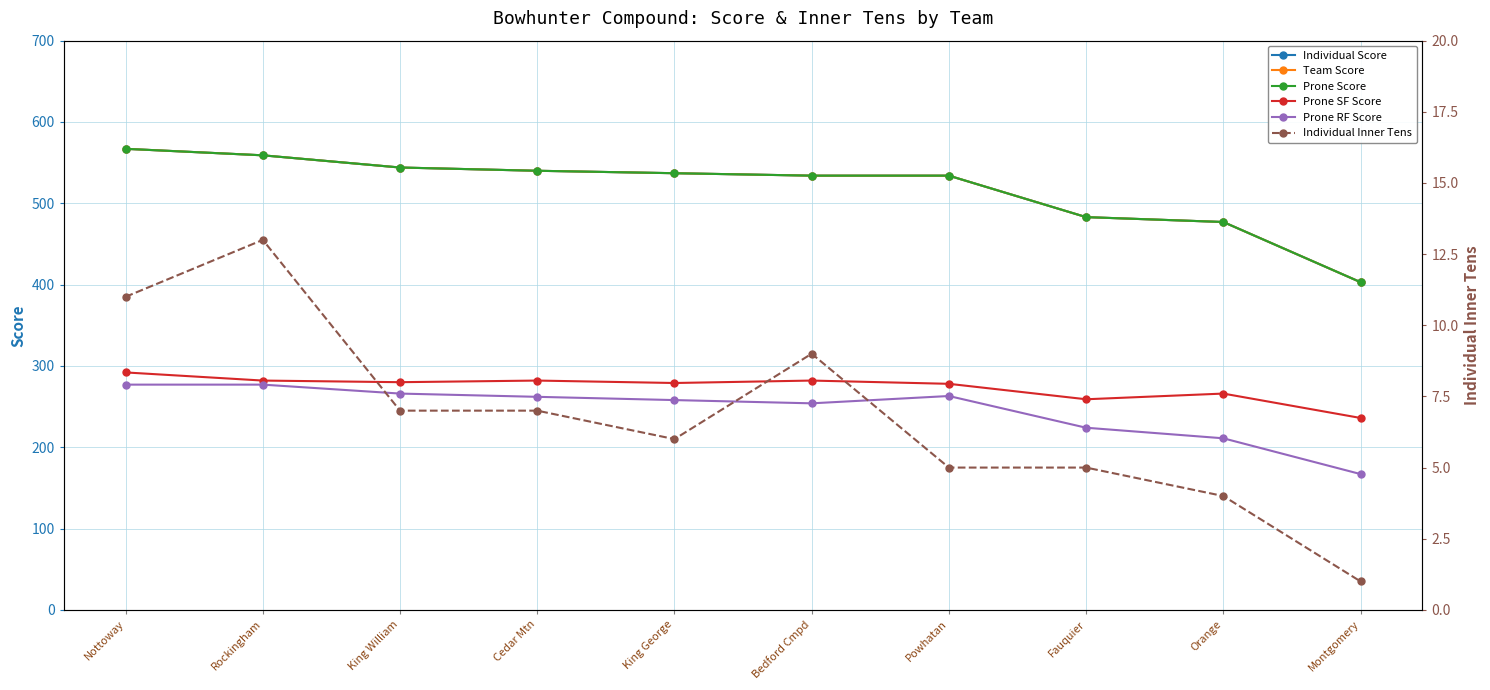

Which series changed the most between Orange and Montgomery?

Individual Score